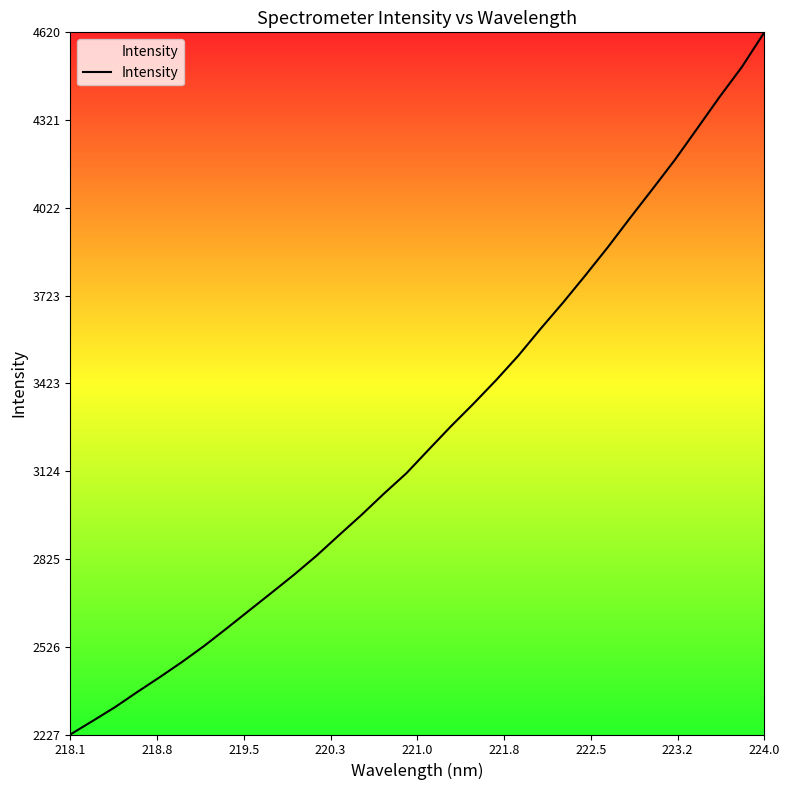

What is the difference between the maximum and minimum values?

2393.4